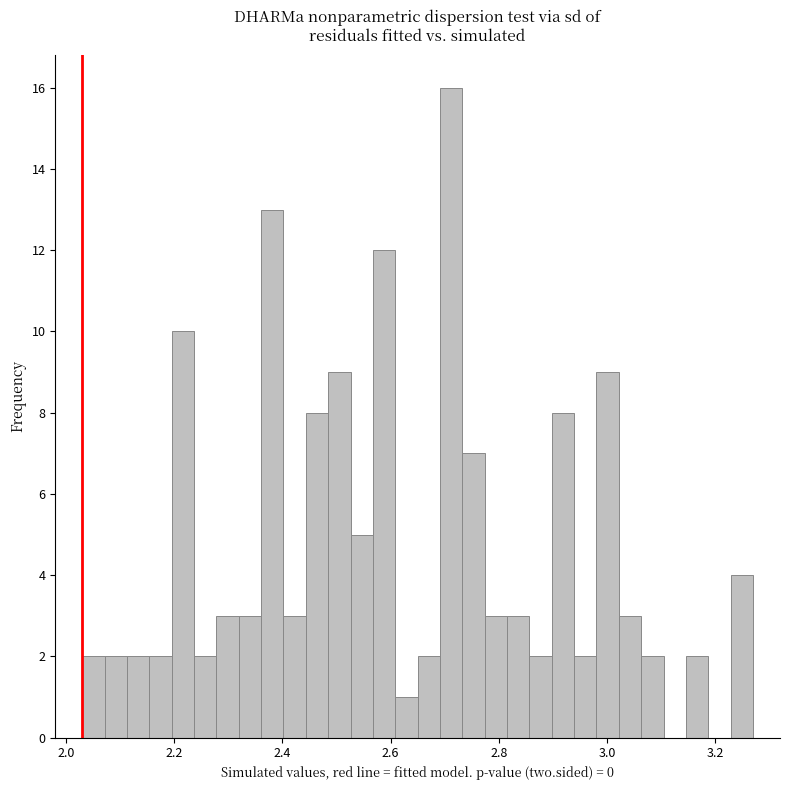

Read against the x-axis, roughly where is the centre of the tallest bar?

2.72